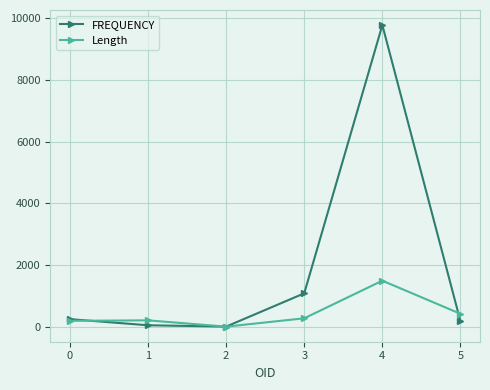

At 4, list the series in order from smallest to largest.

Length, FREQUENCY